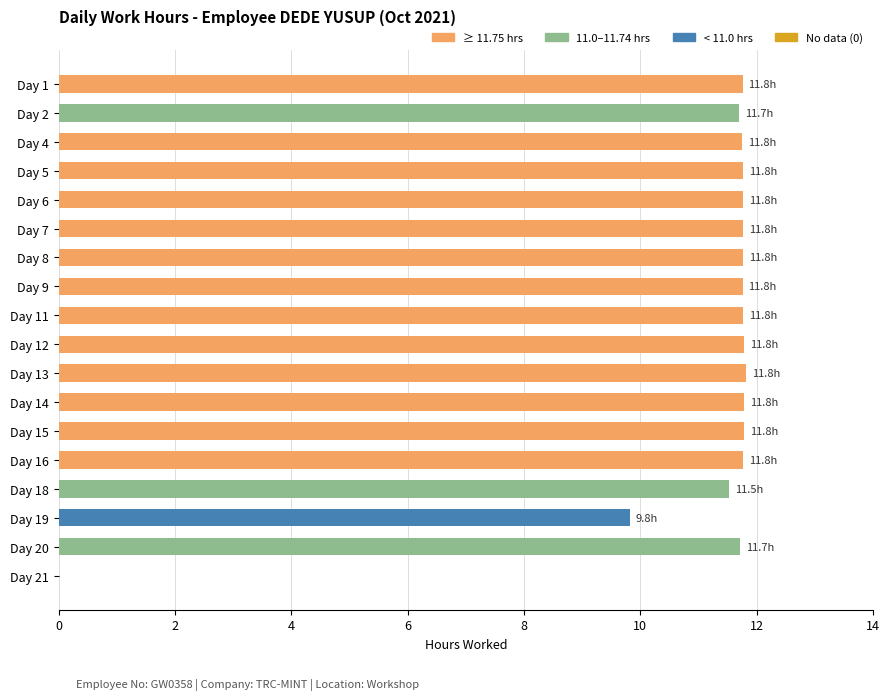

What is the sum of the values at Day 9 and Day 6?

23.5